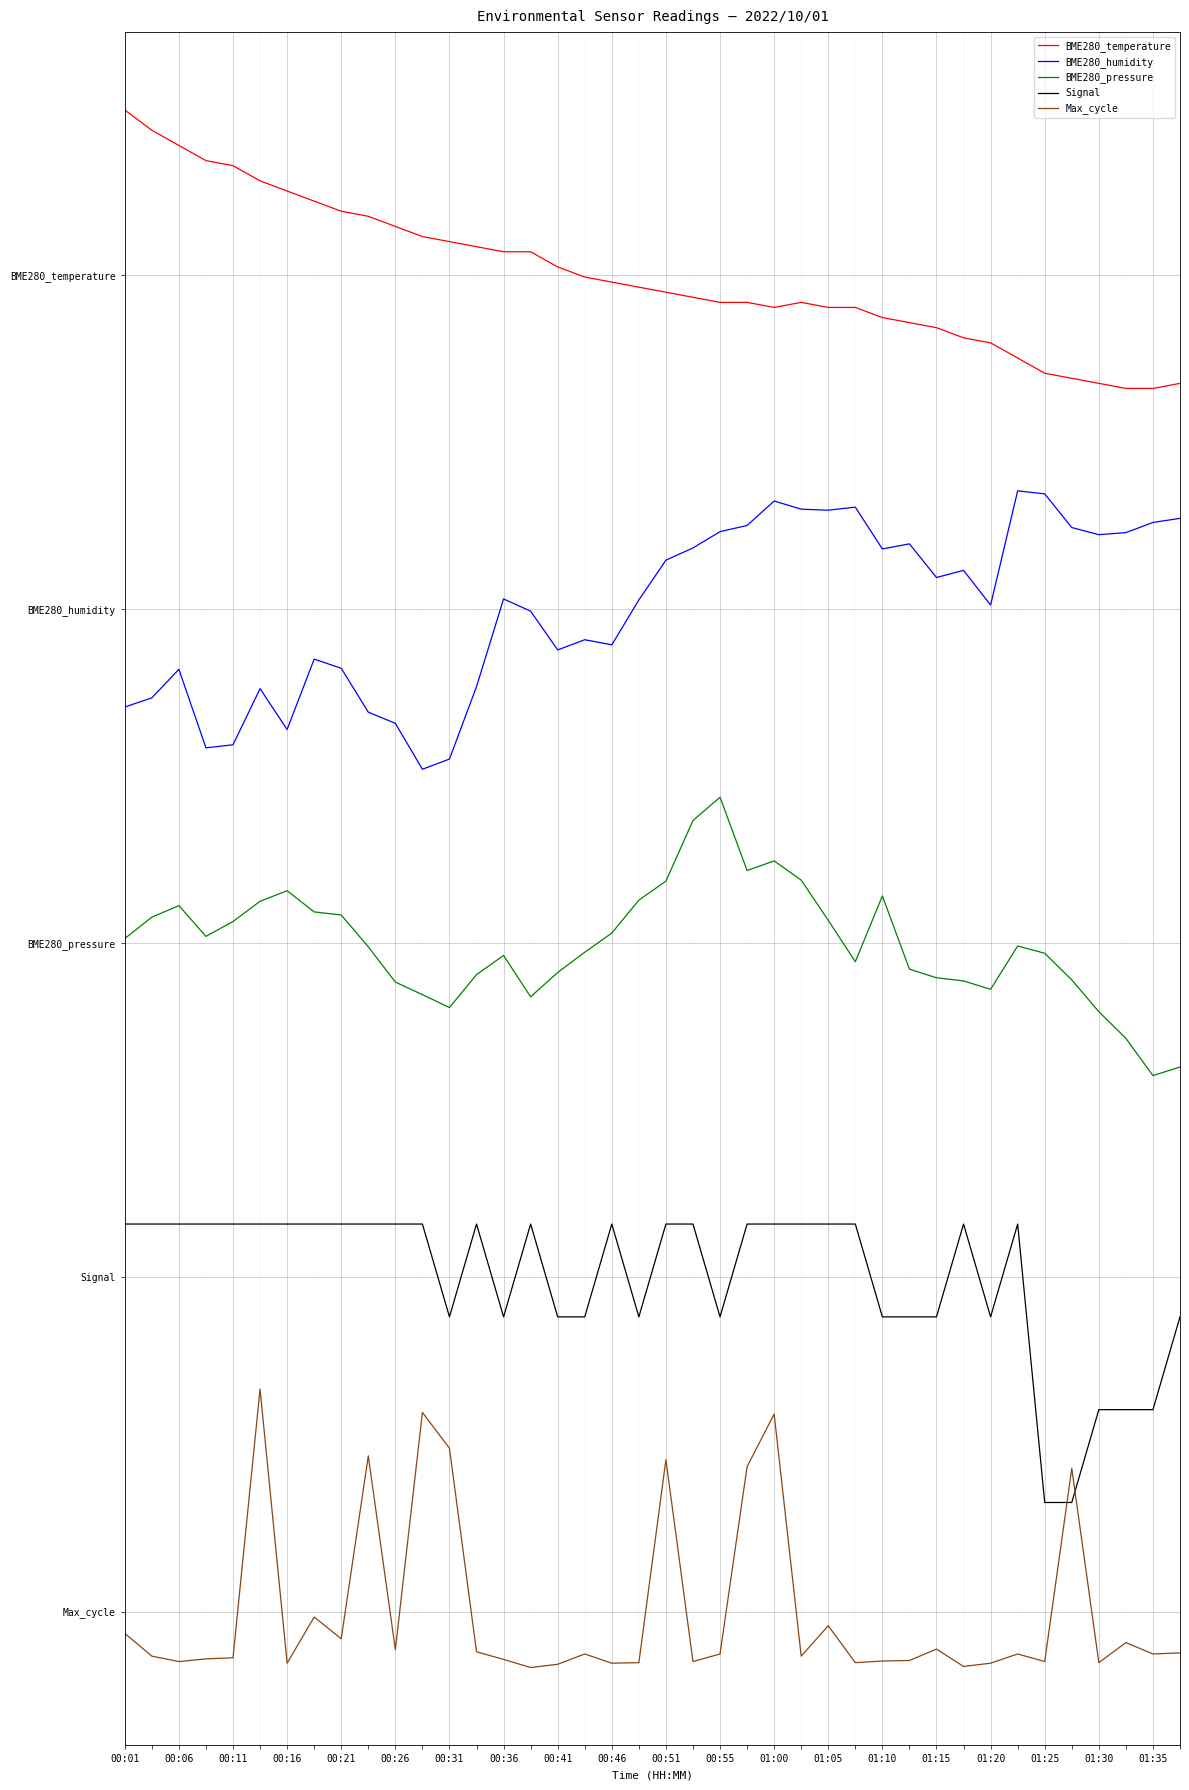

Does the chart have visible grid lines?

Yes